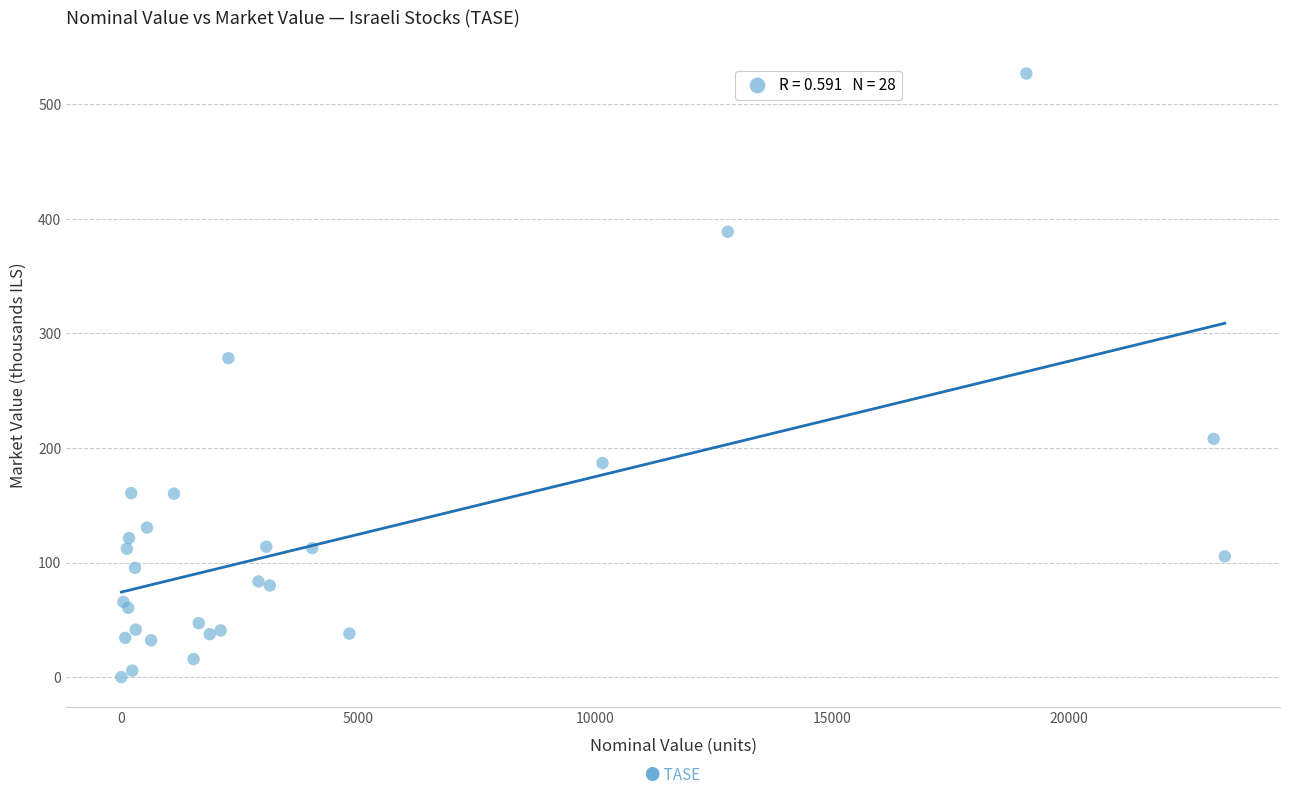

What Y value in the scatter plot is closest to 263?

278.4